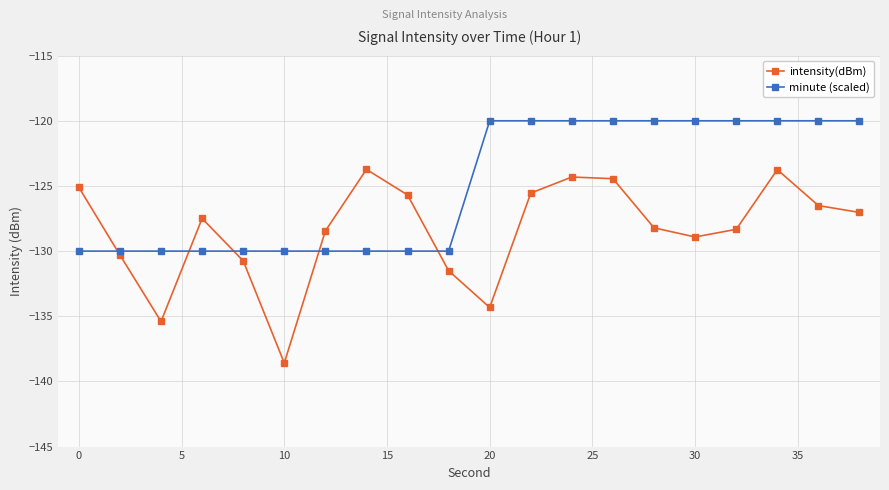

Count the number of data series in this chart.

2